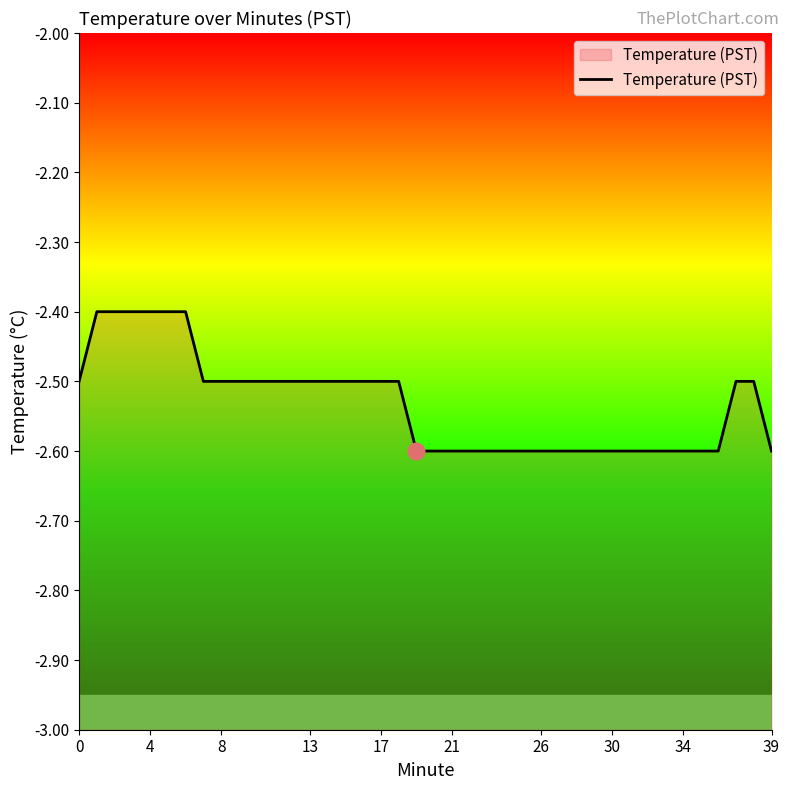

What is the smallest value displayed?

-2.6